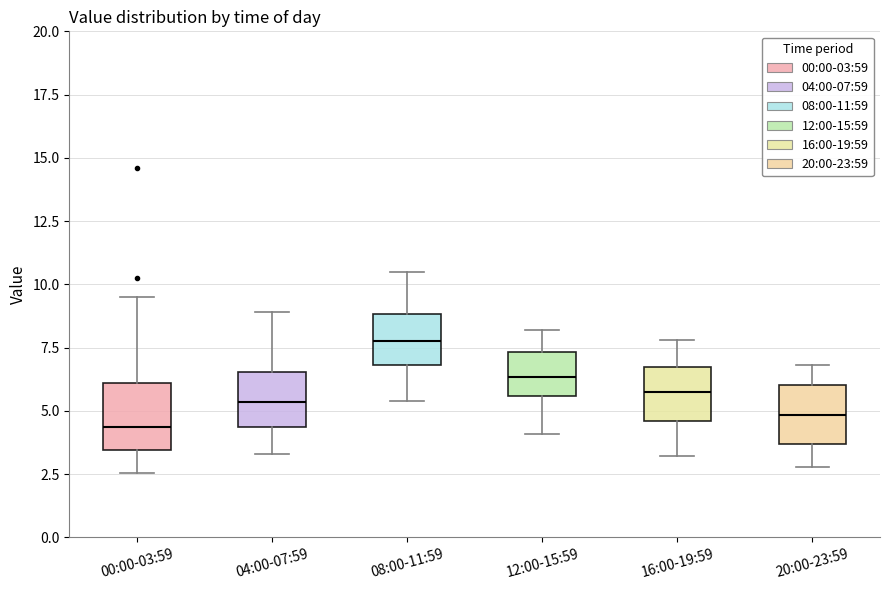

Reading left to right, read every box against the y-axis: the position of its median line, the range the box covers, and the ends of its whiskers. The values are not printed on the chart, so give them approximately, as read against the axis.

00:00-03:59: median 4.5, box 3.5 to 6.0, whiskers 2.5 to 9.5
04:00-07:59: median 5.5, box 4.5 to 6.5, whiskers 3.5 to 9.0
08:00-11:59: median 8.0, box 7.0 to 9.0, whiskers 5.5 to 10.5
12:00-15:59: median 6.5, box 5.5 to 7.5, whiskers 4.0 to 8.0
16:00-19:59: median 6.0, box 4.5 to 6.5, whiskers 3.0 to 8.0
20:00-23:59: median 5.0, box 3.5 to 6.0, whiskers 3.0 to 7.0